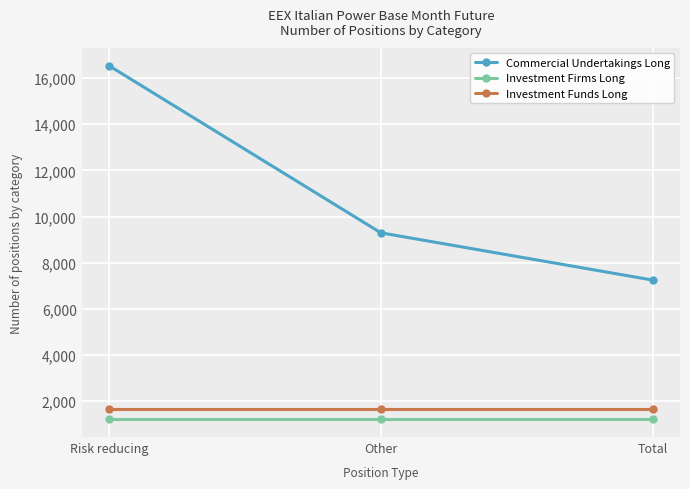

Reading left to right, list all the values displayed in this chart.

Commercial Undertakings Long: 16544	9297	7247
Investment Firms Long: 1213	1213	1213
Investment Funds Long: 1644	1644	1644